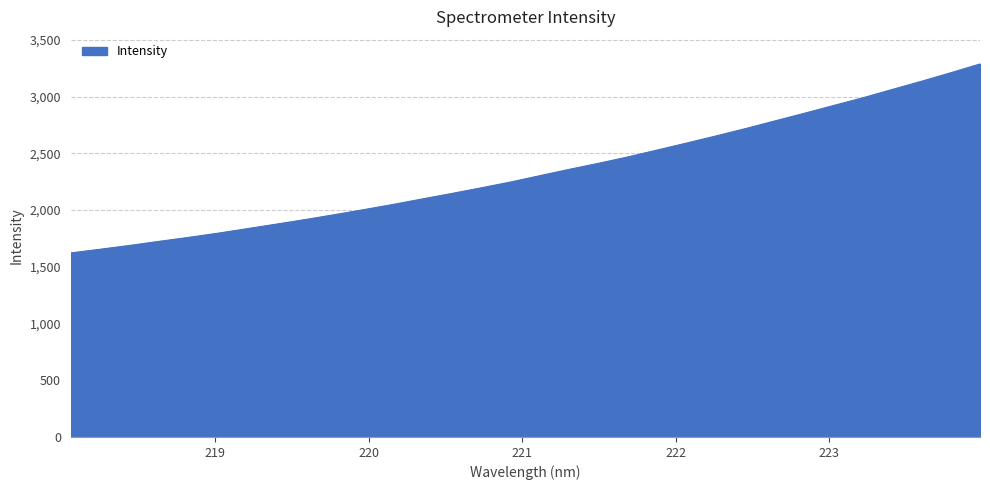

How many lines are shown in the chart?

1